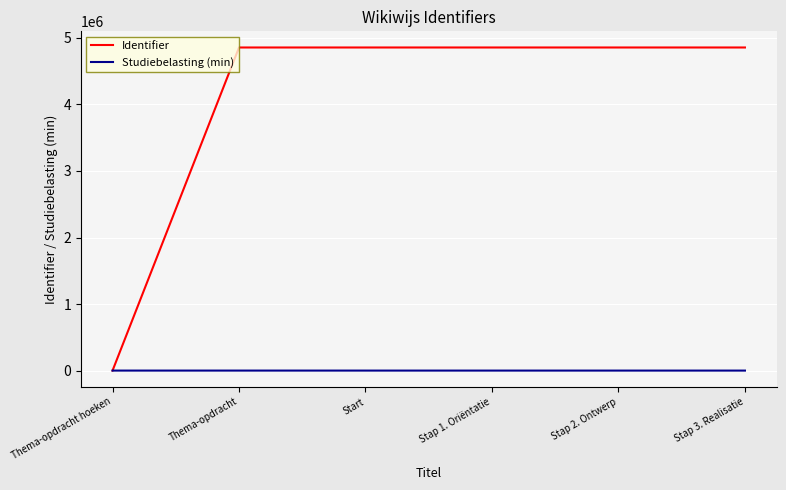

True or false: Identifier has a value of 3224977 at Thema-opdracht.

False